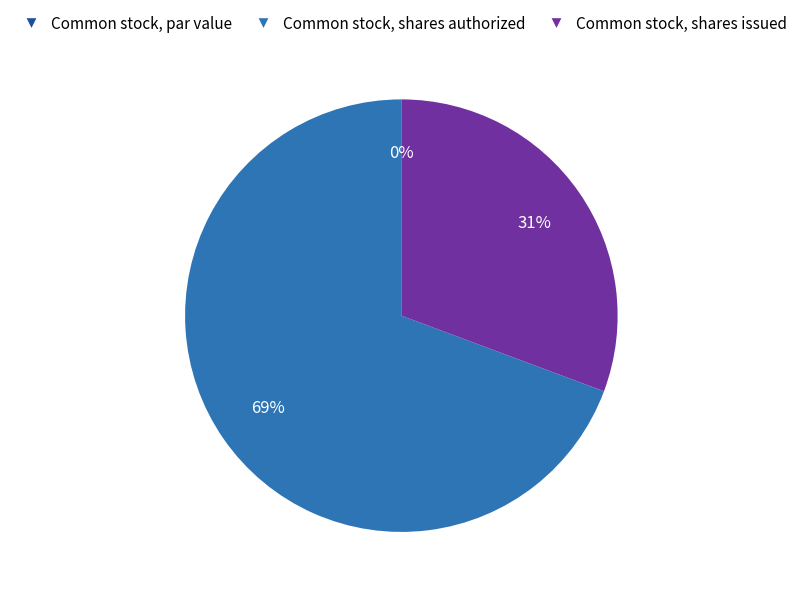

Is there a majority slice in this chart?

Yes